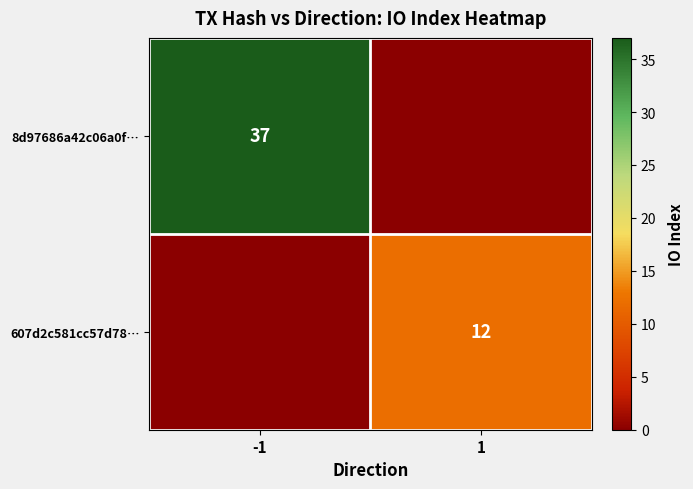

Is it true that 8d97686a42c06a0f… equals 58 at -1?

False